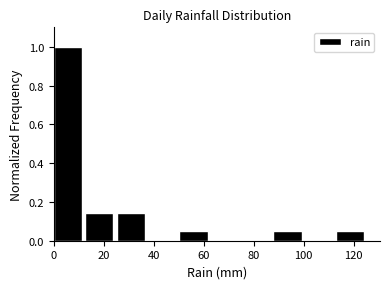

Reading left to right, list every bar in this chart as the range it spans on the x-axis followed by its height. Neither the bar edges nor the heights are printed on the chart, so give them approximately, as read against the axes.

0 to 12: 1.00
12 to 26: 0.14
26 to 38: 0.14
38 to 50: 0
50 to 62: 0.04
62 to 76: 0
76 to 88: 0
88 to 100: 0.04
100 to 114: 0
114 to 126: 0.04